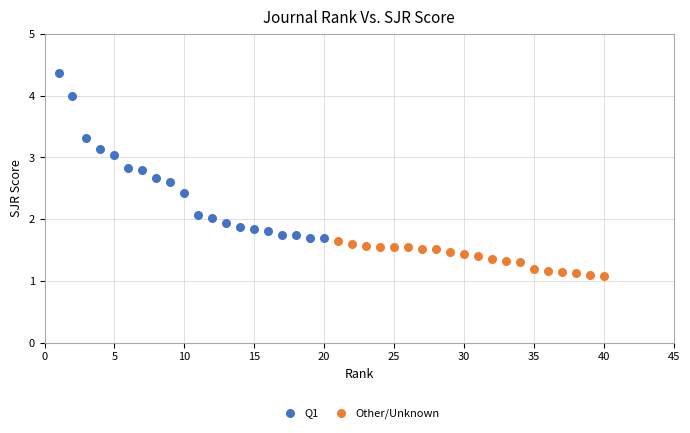

What are all the series names shown in the legend?

Q1, Other/Unknown